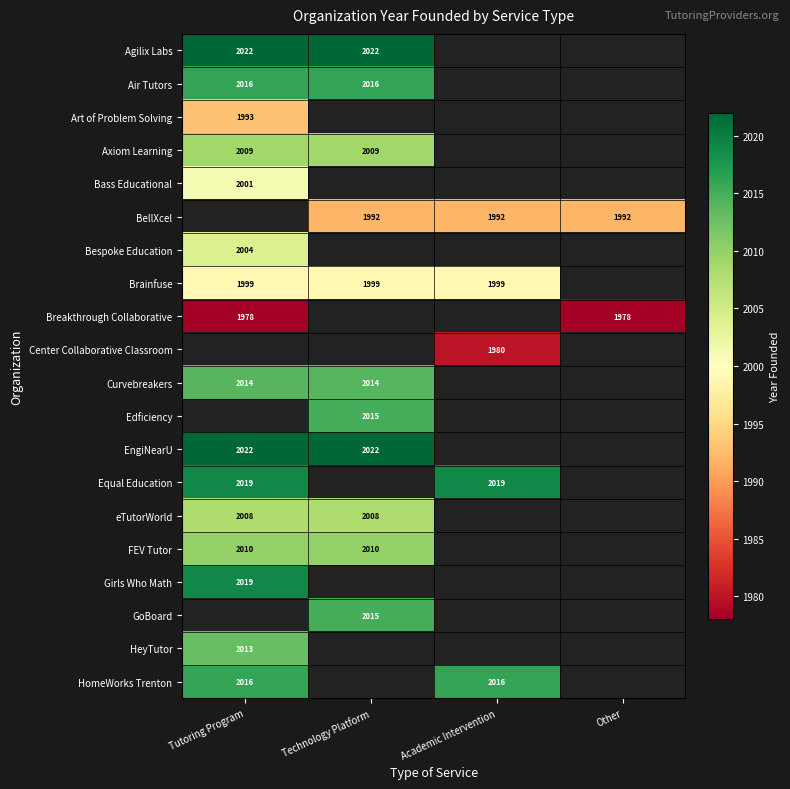

At how many categories does at least one series exceed 2021?

2